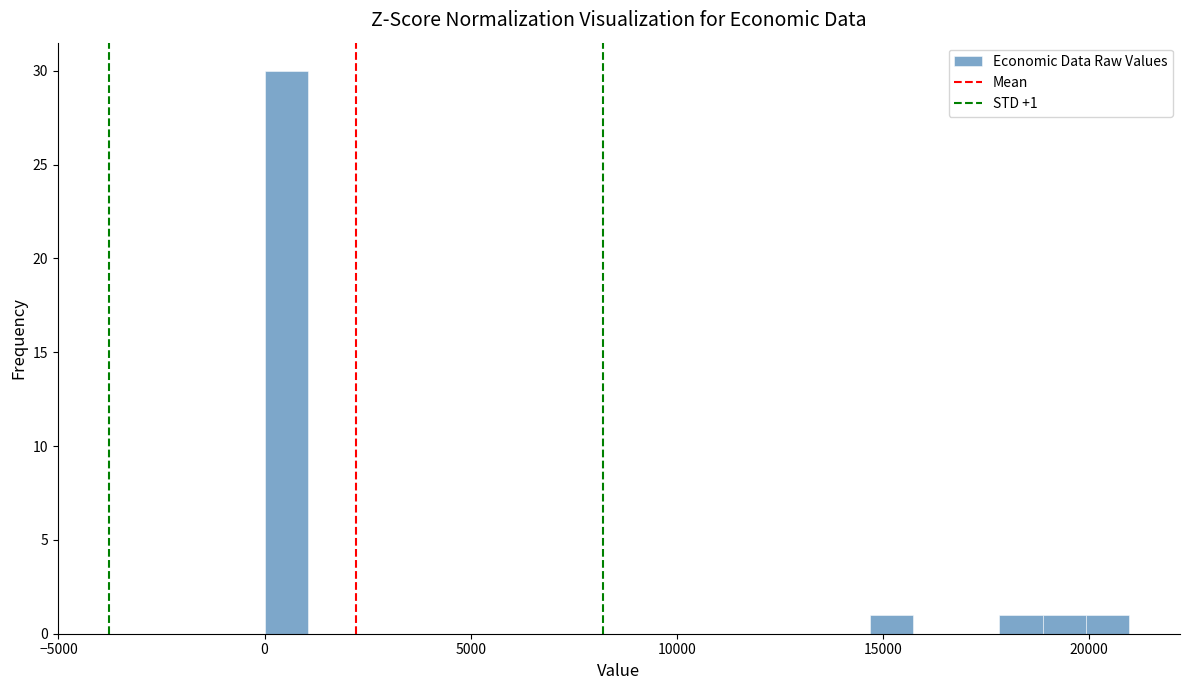

Around what value on the x-axis is the tallest bar? Give the approximate position of its centre, as read against the axis.

500